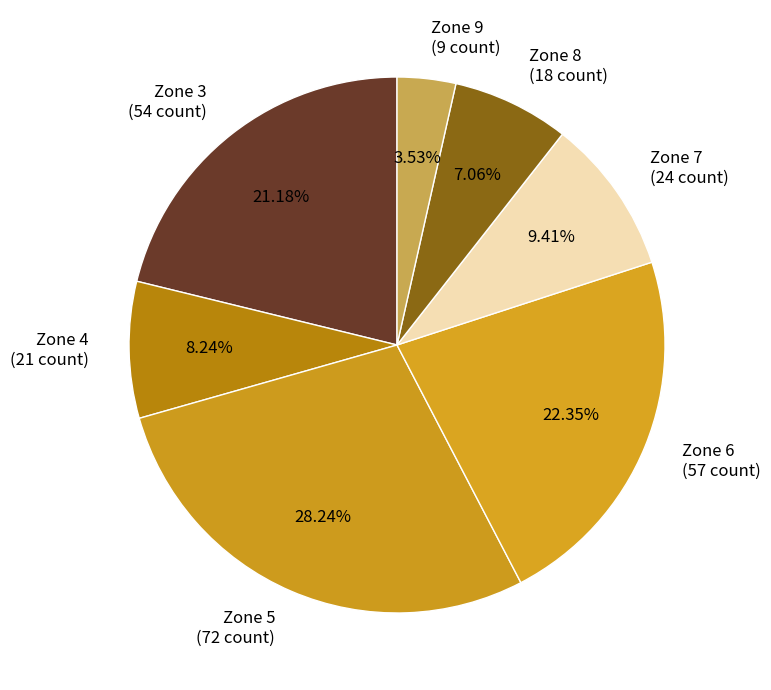

What is the largest slice in the pie chart?

Zone 5 (72 count)